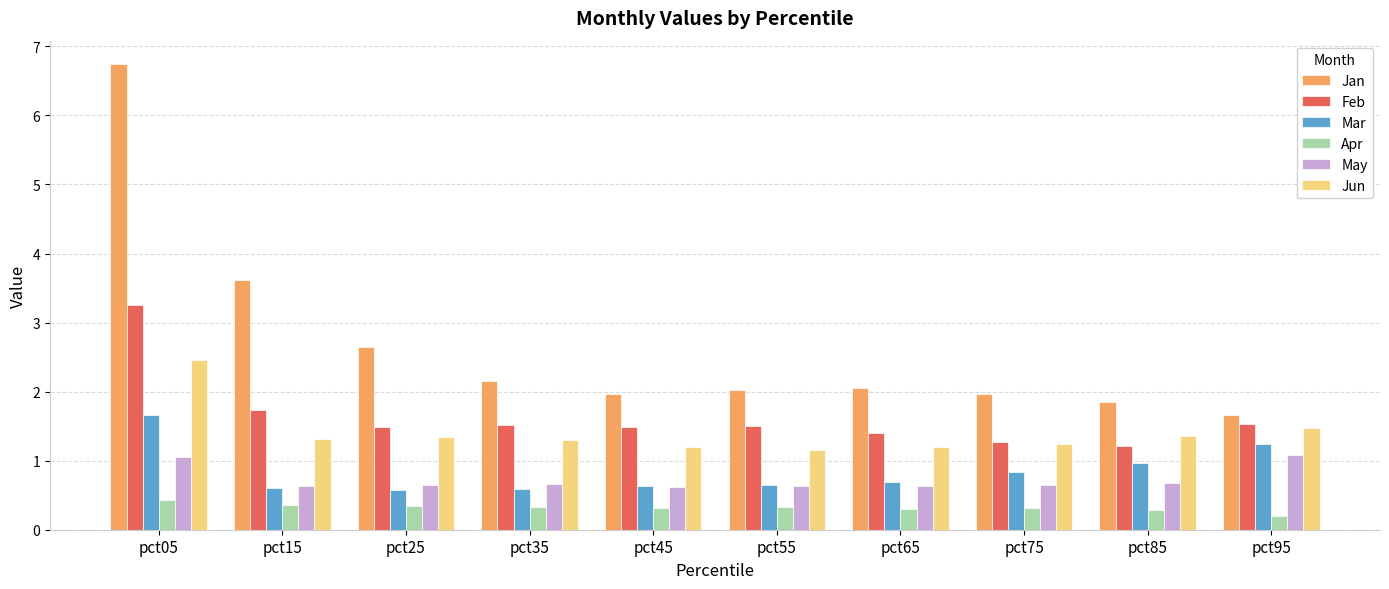

At which category is the sum across all series the highest?

pct05